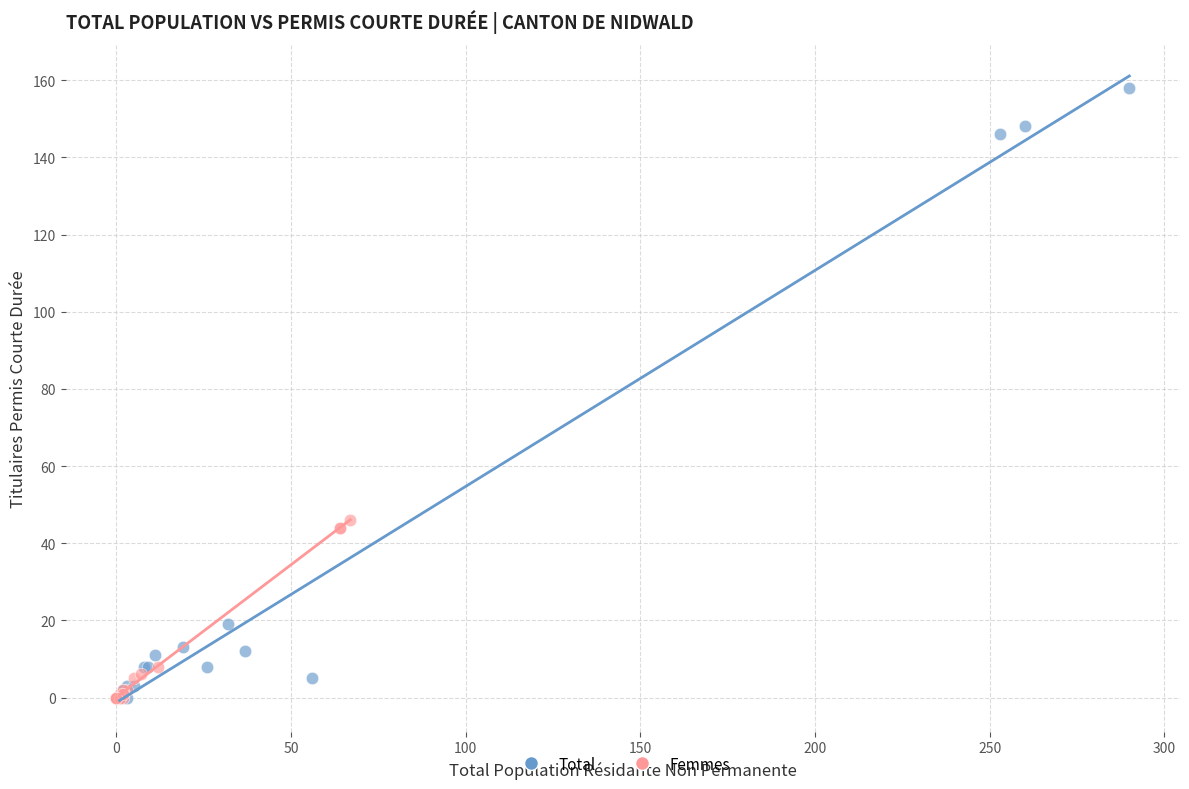

Which series contains the highest Y value?

Total